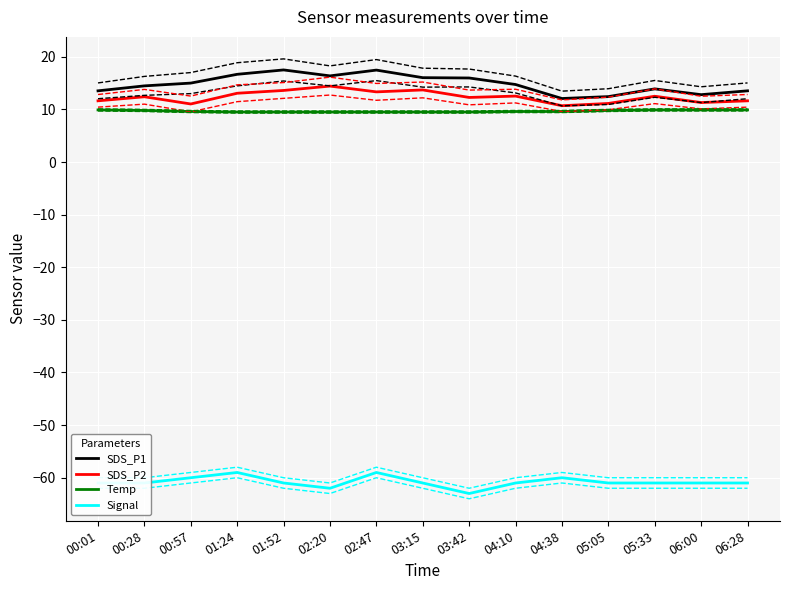

How many lines are shown in the chart?

4